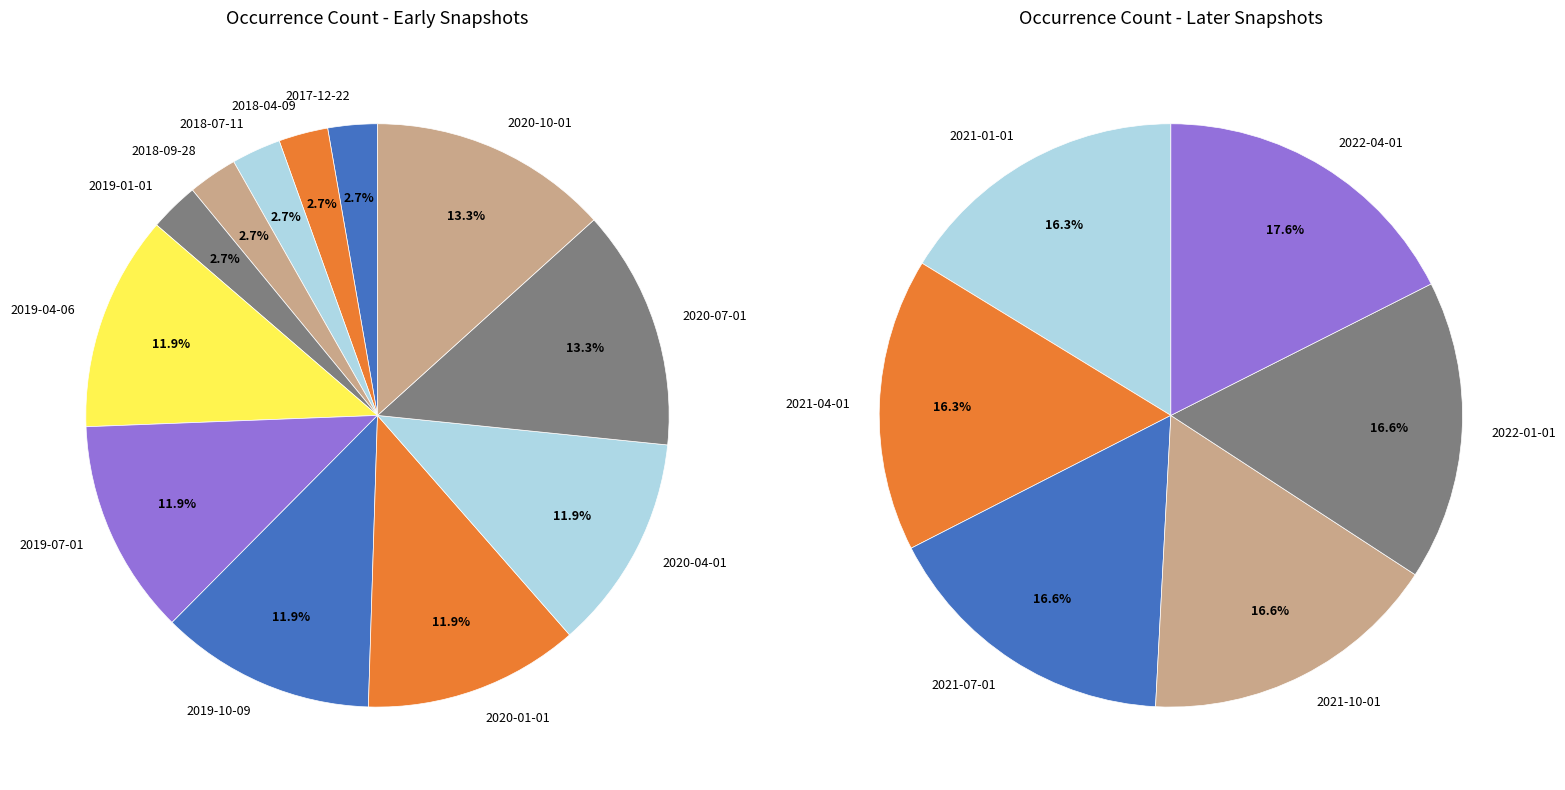

Is there a majority slice in this chart?

No